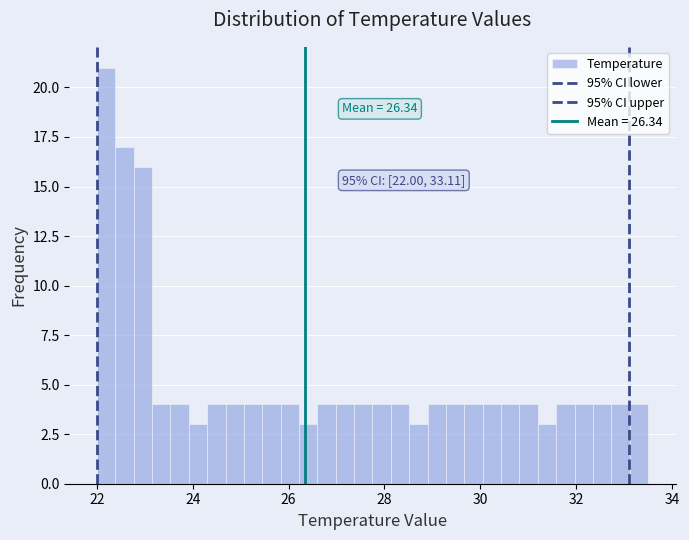

Around what value on the x-axis is the tallest bar? Give the approximate position of its centre, as read against the axis.

22.2